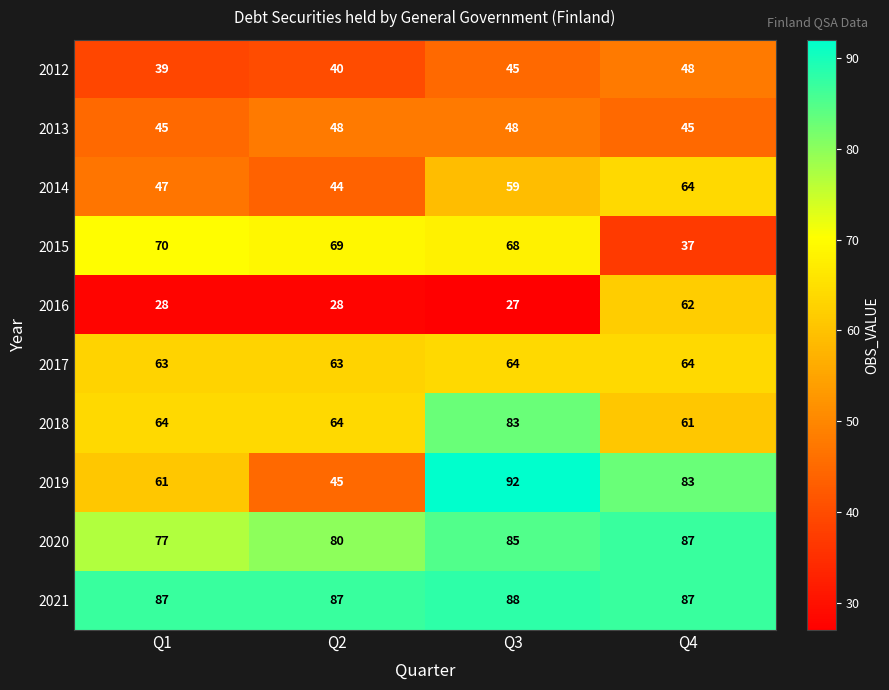

What is the difference between the maximum and minimum values in the 2016 series?

35